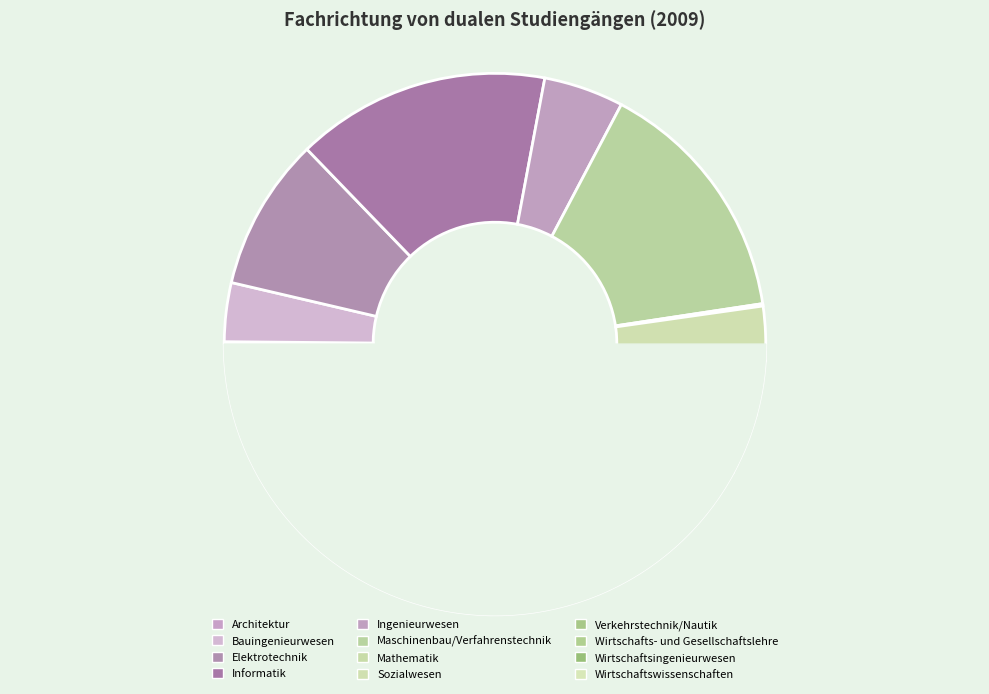

Is it true that Sozialwesen is 15% of the pie?

False